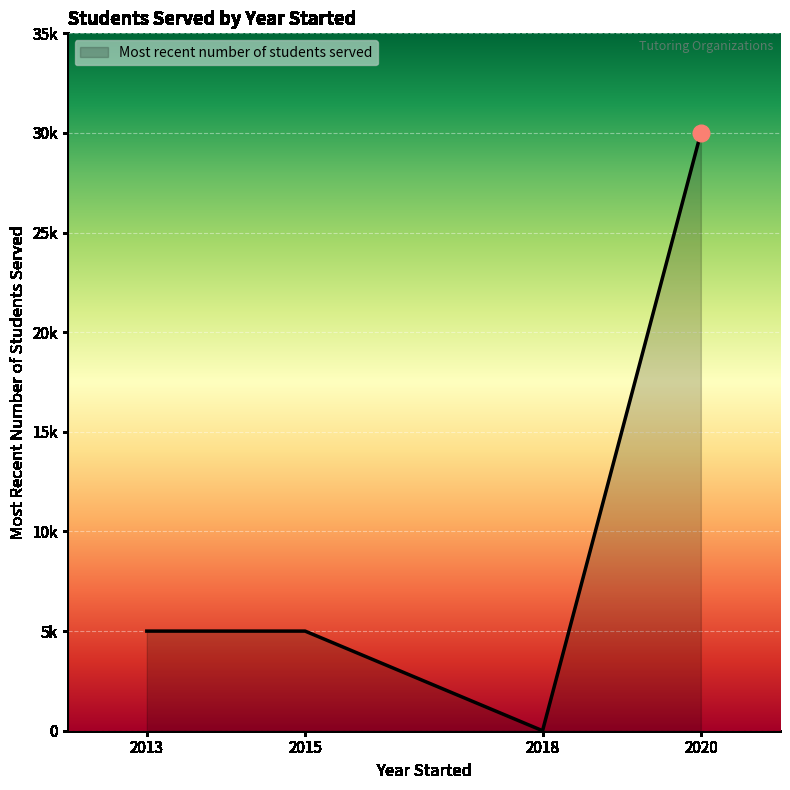

The chart shows a value of 2464 at 2013. True or false?

False